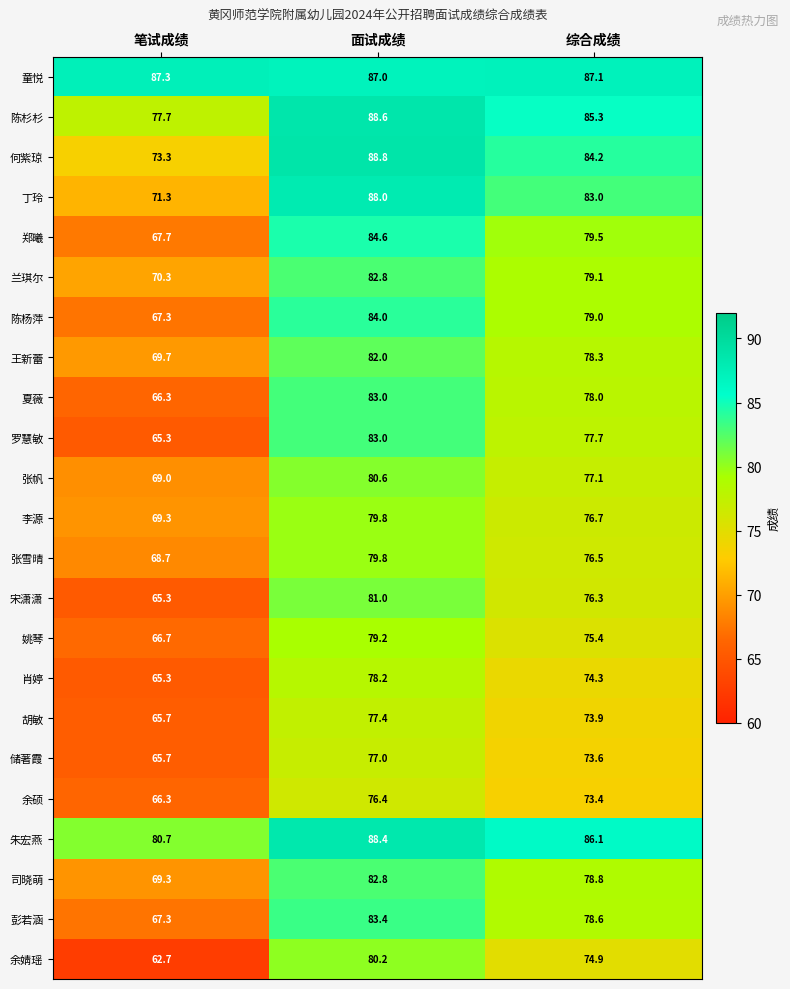

What is the total value across all series at 笔试成绩?

1598.2